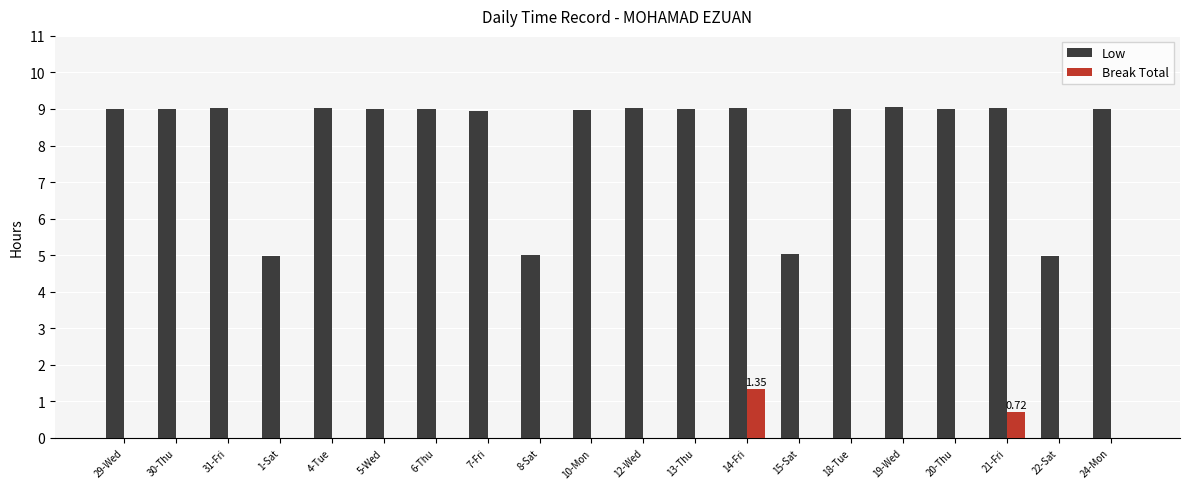

Which series changed the most between 6-Thu and 15-Sat?

Low